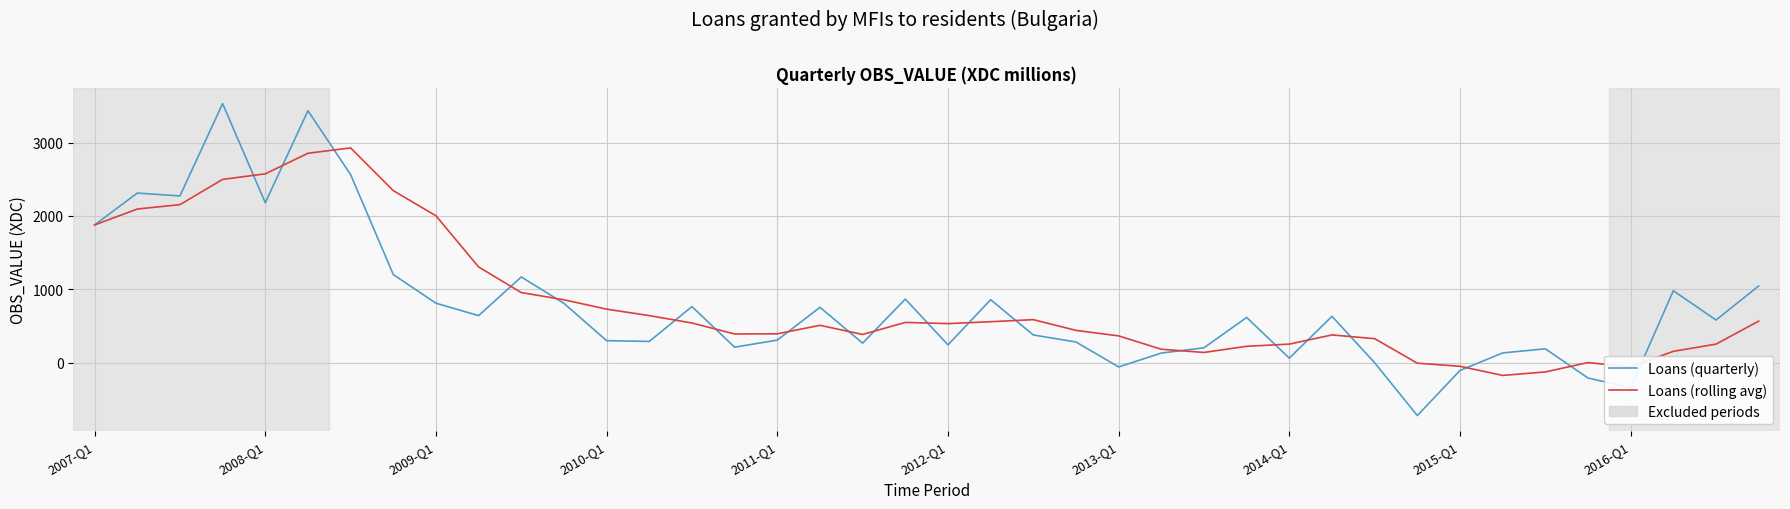

What is the maximum value for Loans (quarterly)?

3531.0